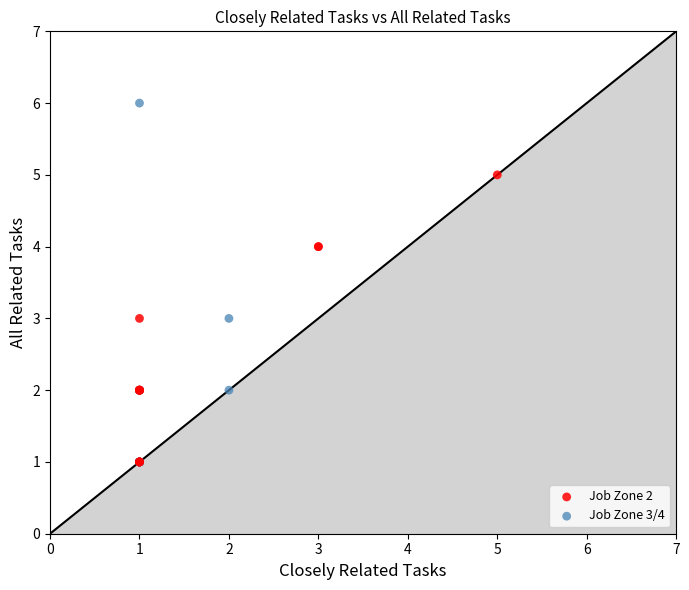

Which series contains the highest Y value?

Job Zone 3/4